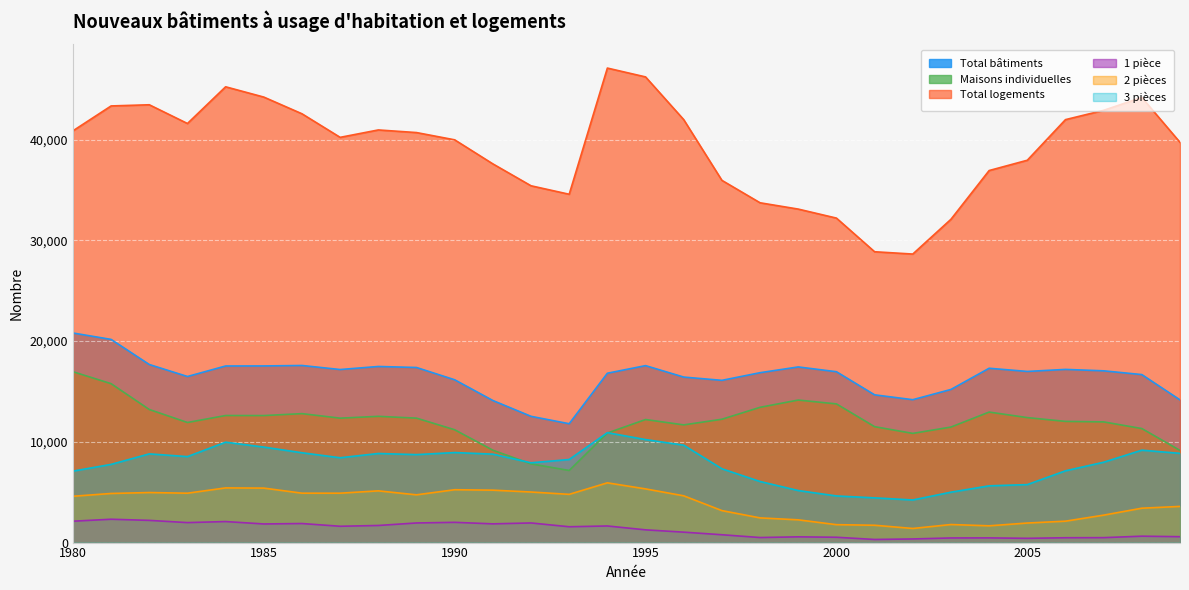

What is the spread (max minus min) of values at 2007?

42425